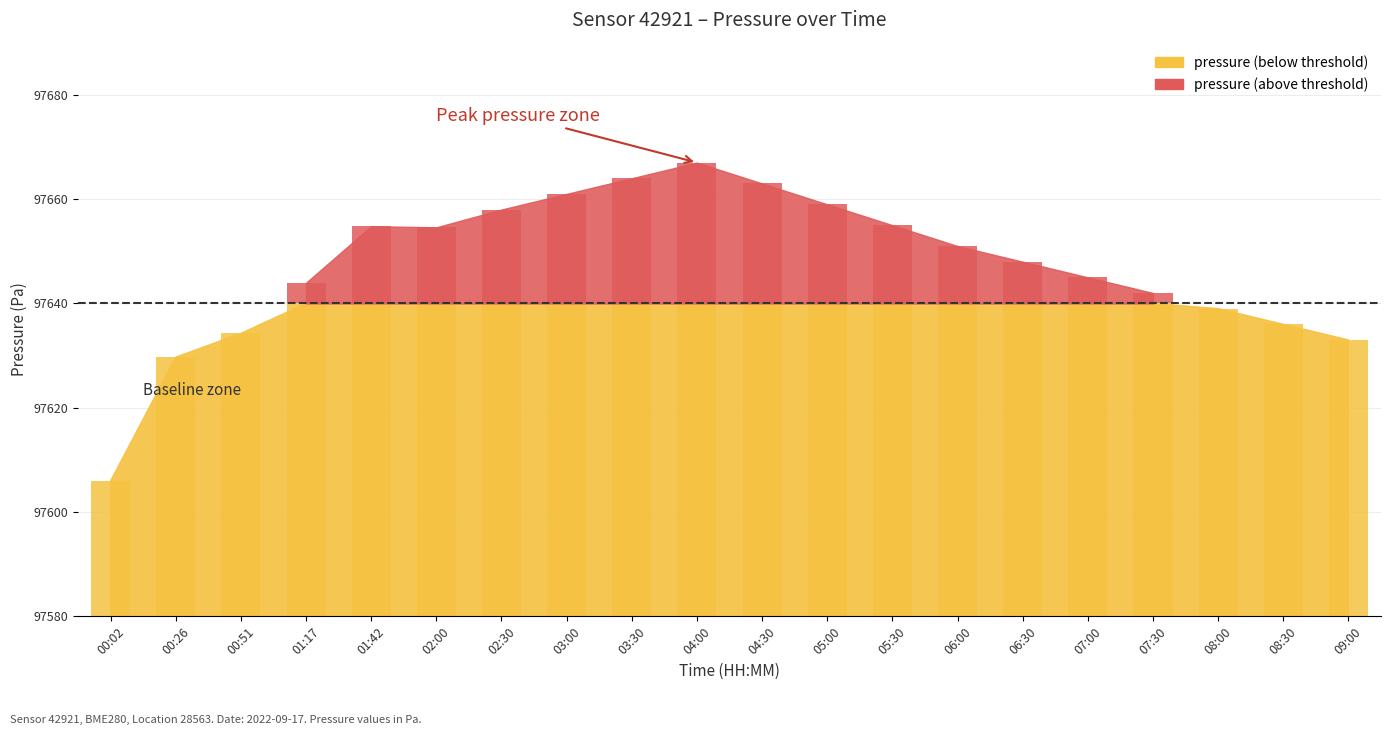

What is the label of the 4th bar from the left?

01:17